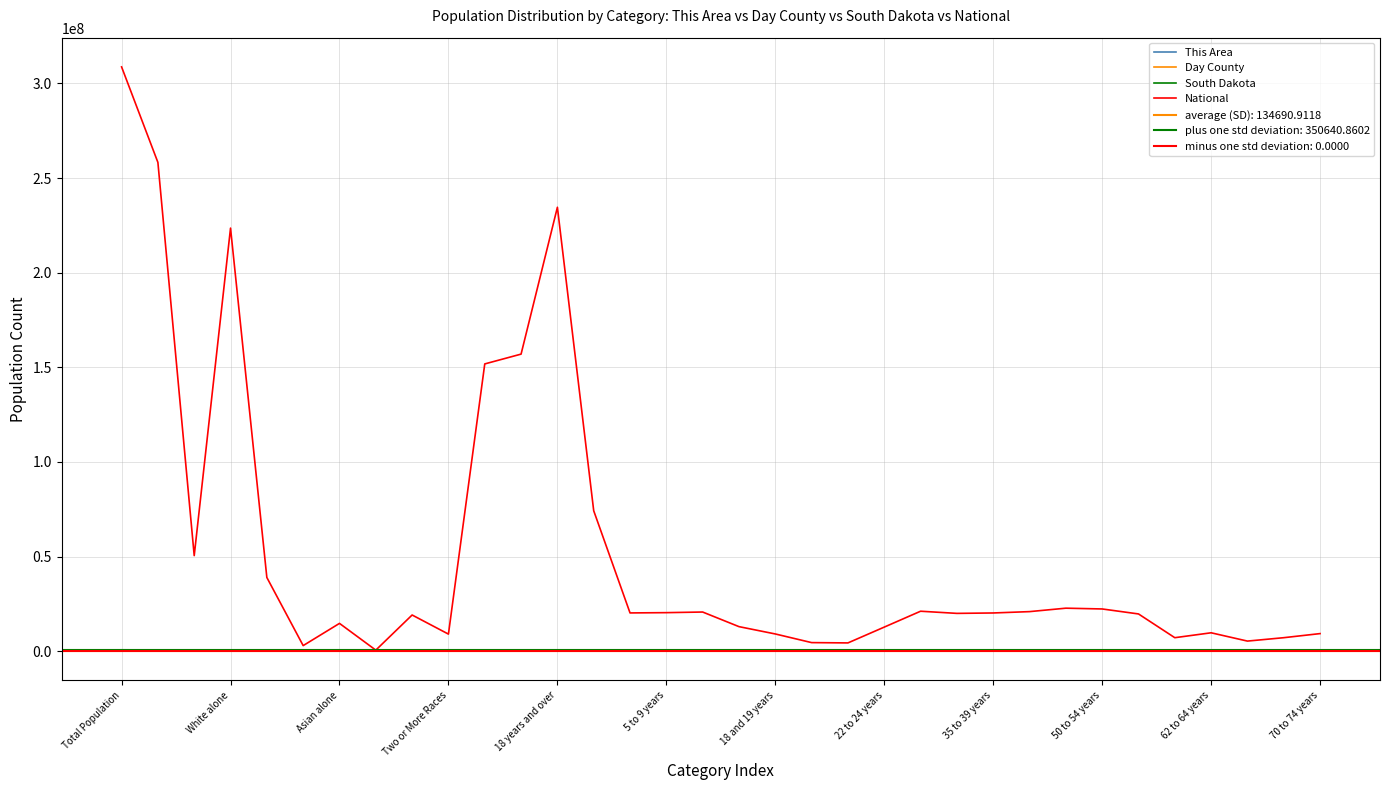

Is the value of This Area at 35 to 39 years greater than the value of Day County at White alone?

No